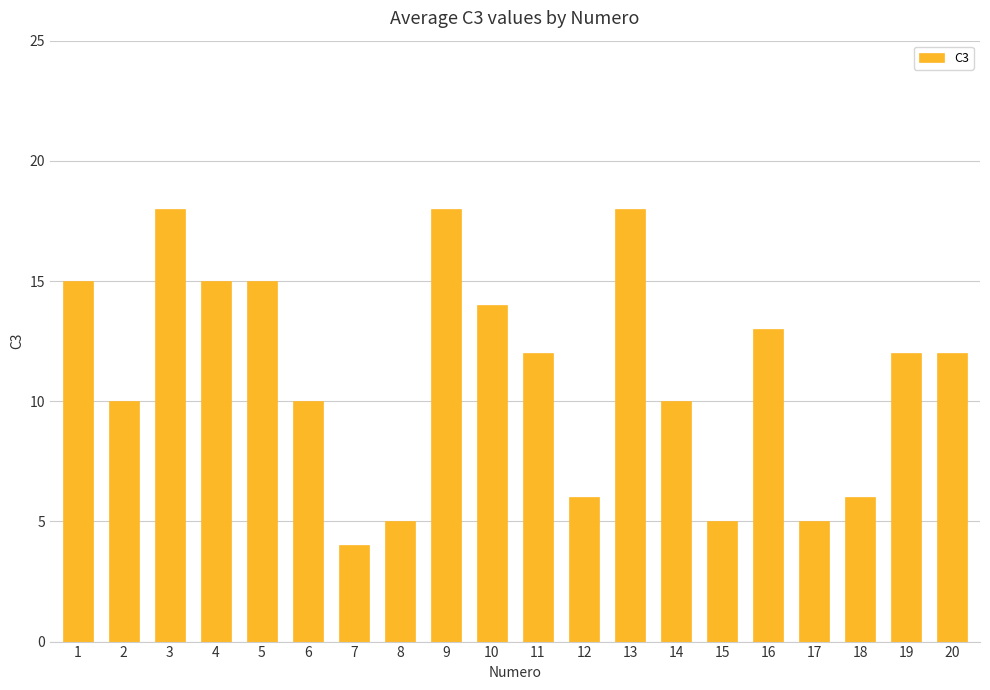

What is the average value?

11